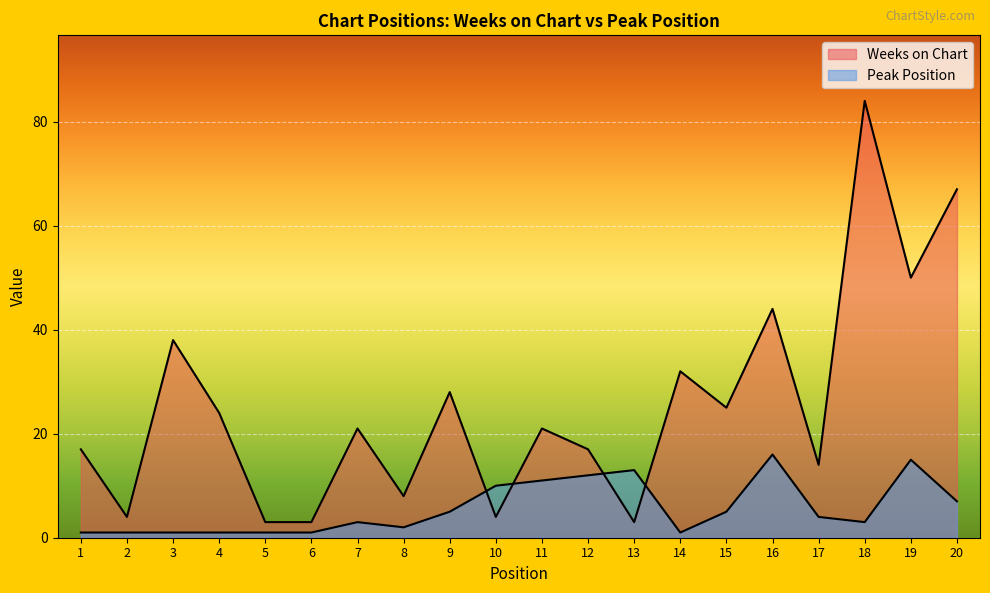

In Peak Position, how many points are lower than both neighbors (excluding endpoints)?

3